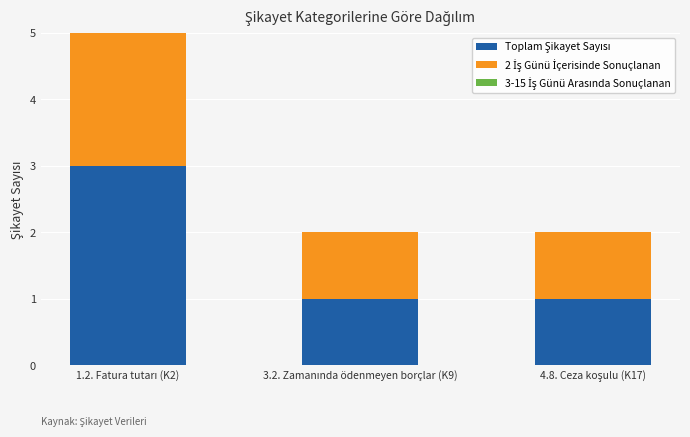

Count the number of data series in this chart.

3